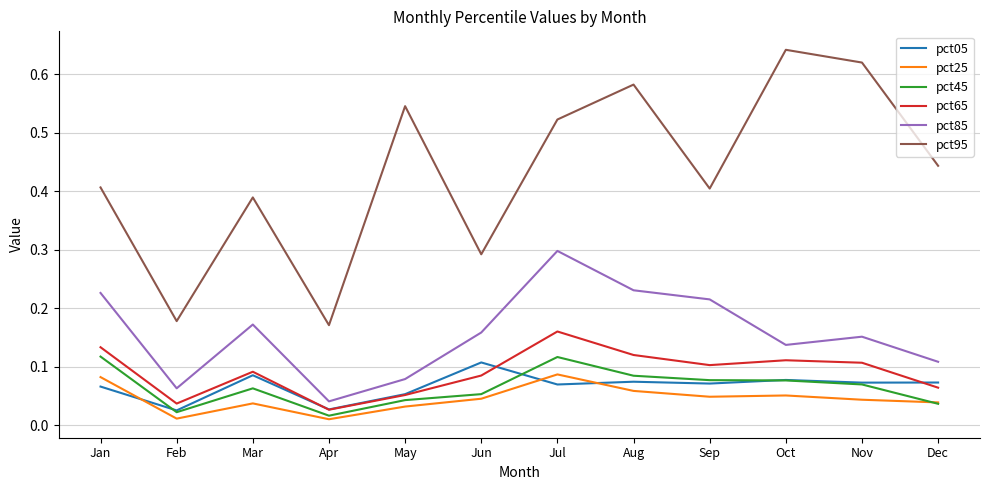

The pct25 series shows 0.1 at Aug. True or false?

True